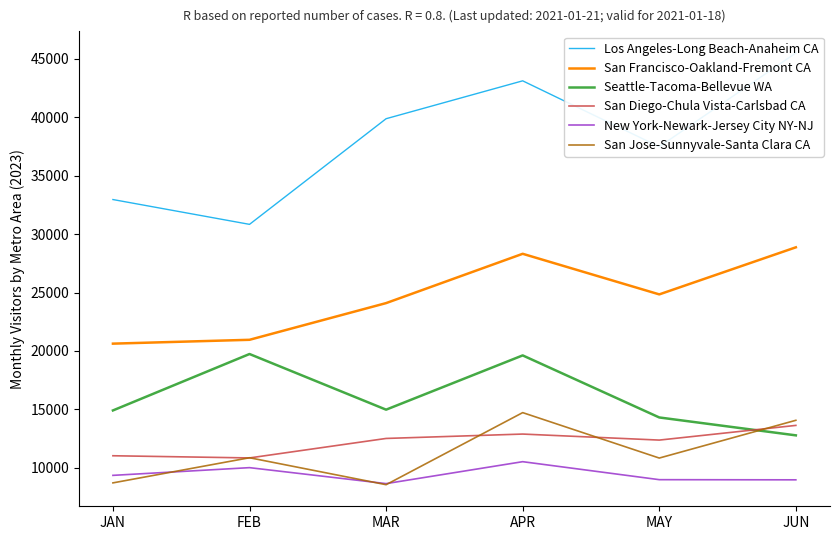

What is the sum of the New York-Newark-Jersey City NY-NJ values at MAY and JAN?

18338.5